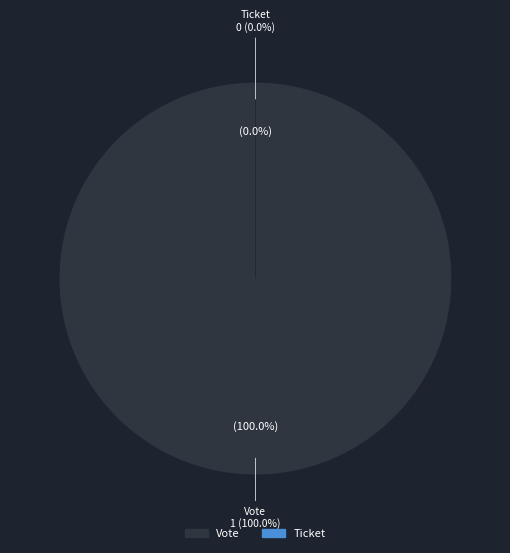

Is it true that Vote is 89% of the pie?

False